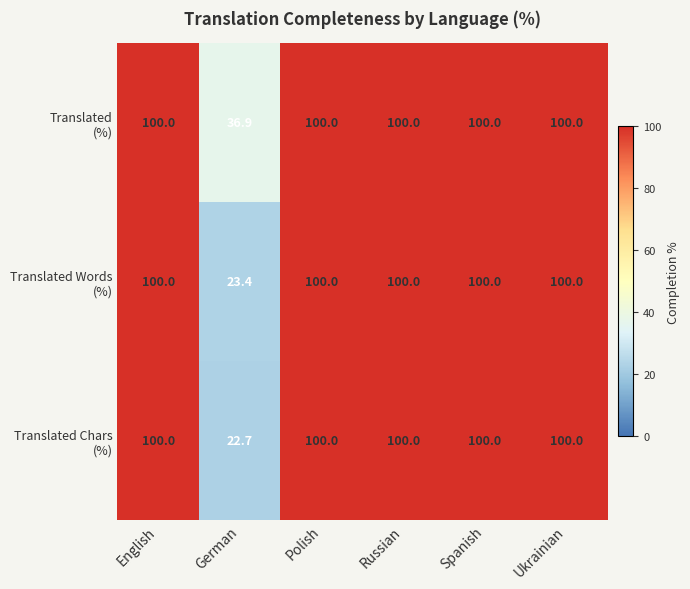

Count the number of data series in this chart.

3